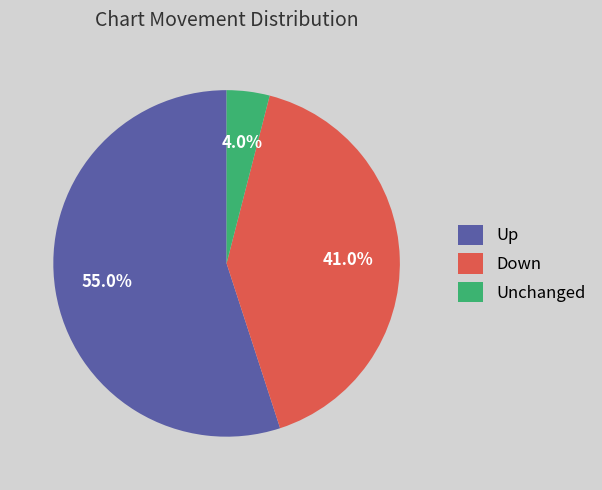

Which slice is the smallest?

Unchanged